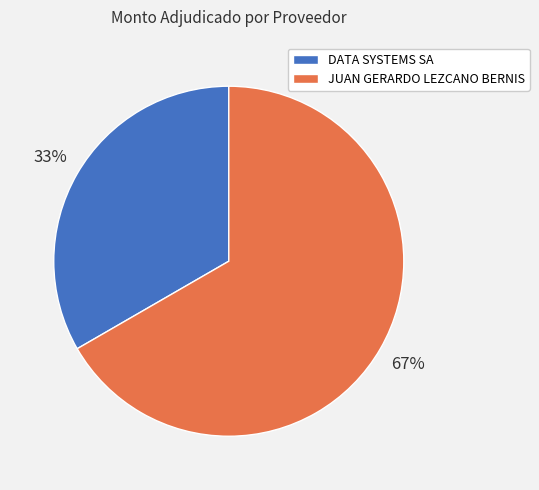

Which has a higher value, JUAN GERARDO LEZCANO BERNIS or DATA SYSTEMS SA?

JUAN GERARDO LEZCANO BERNIS